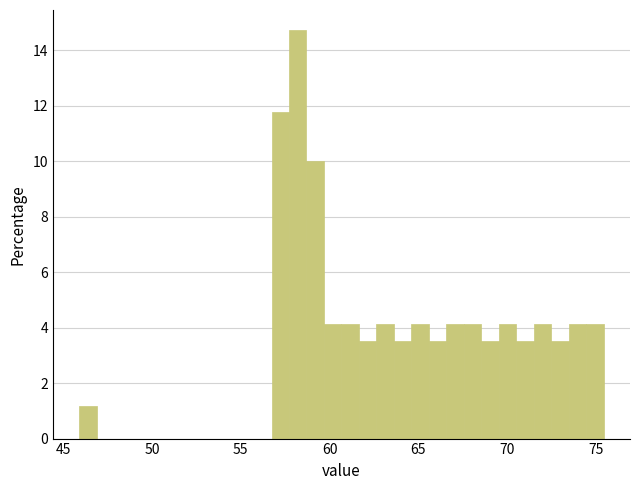

Around what value on the x-axis is the tallest bar? Give the approximate position of its centre, as read against the axis.

58.0